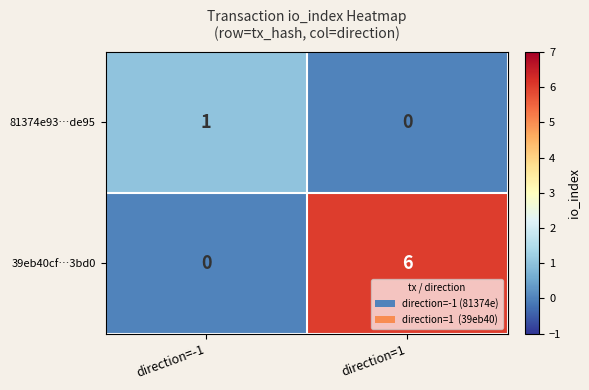

At how many categories does at least one series exceed 0?

2